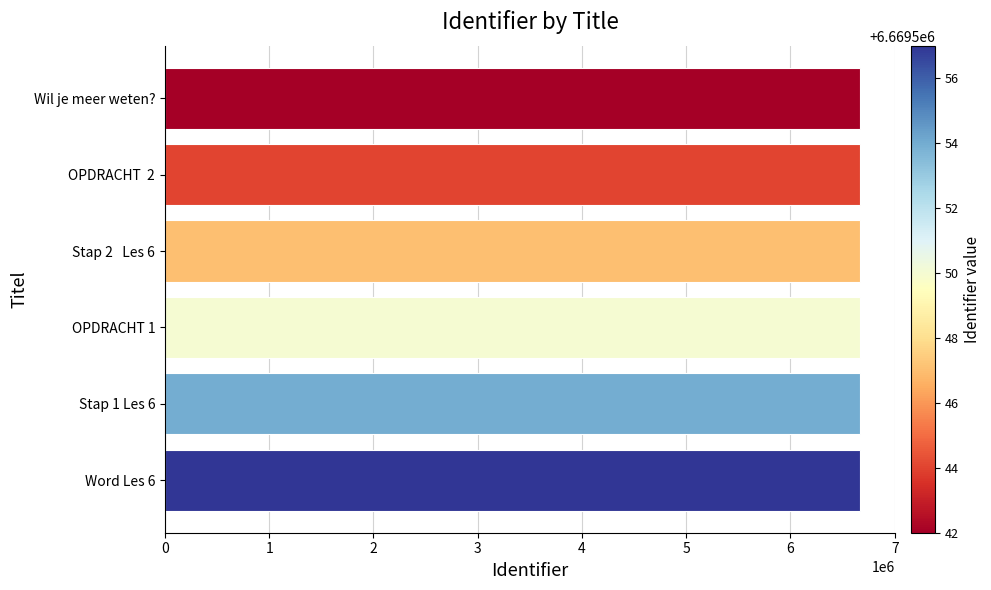

Approximately how many times larger is the value at OPDRACHT 1 compared to OPDRACHT  2?

1.0